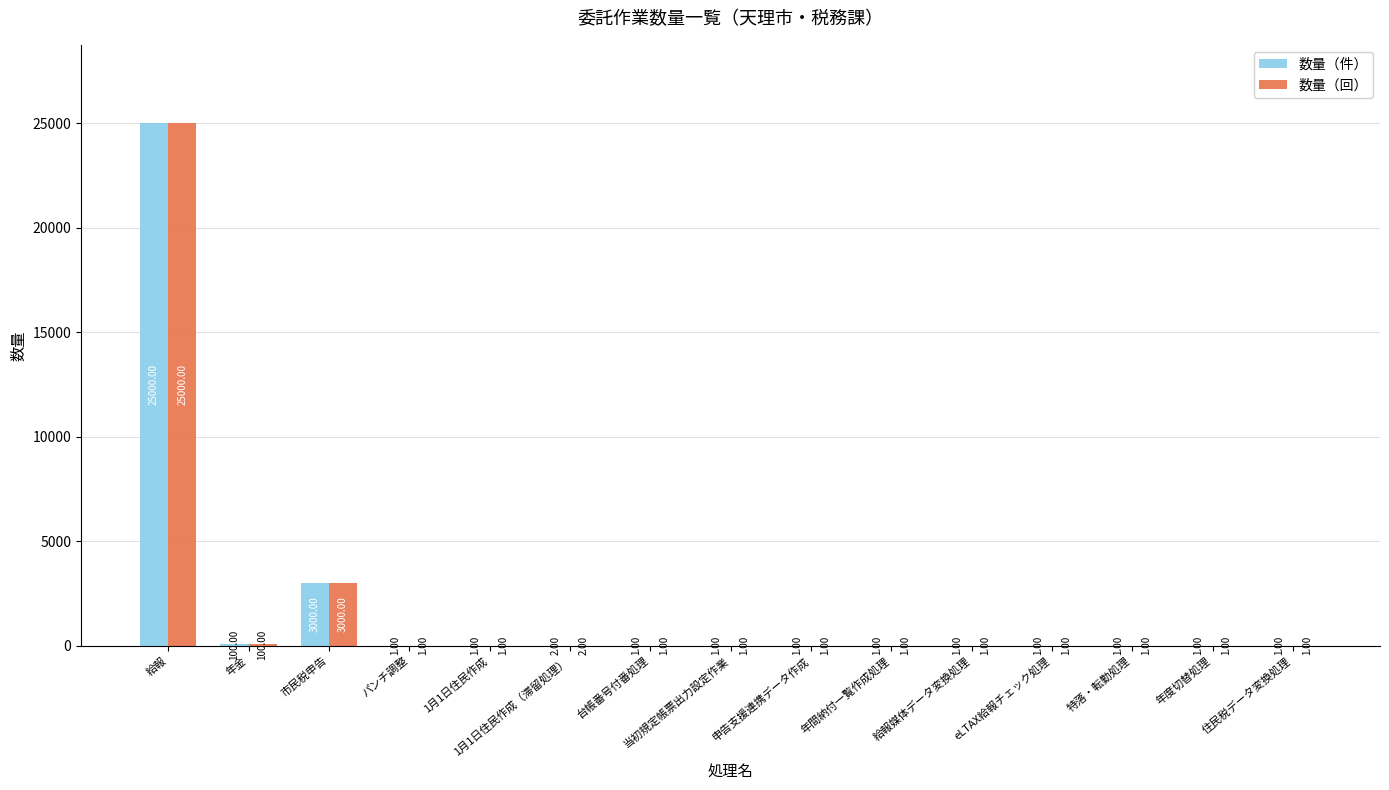

Which label corresponds to the largest value in the chart?

給報